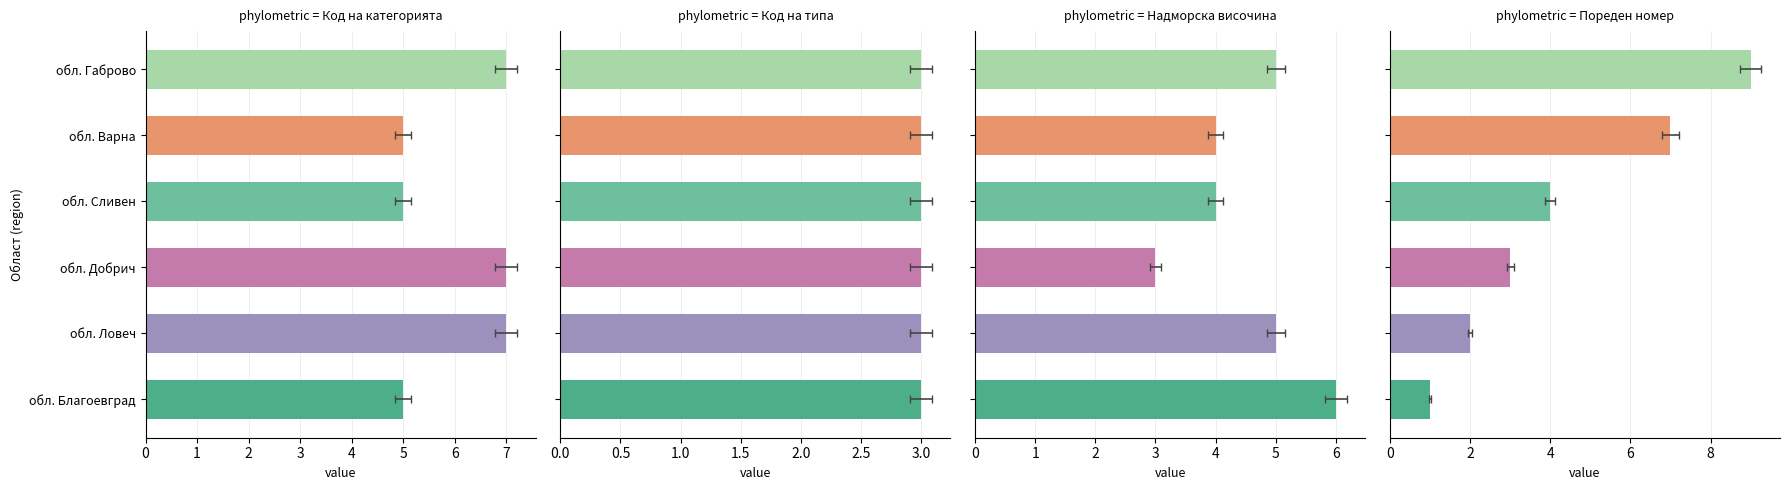

Between 3 and 5, which series saw the biggest shift?

Пореден номер